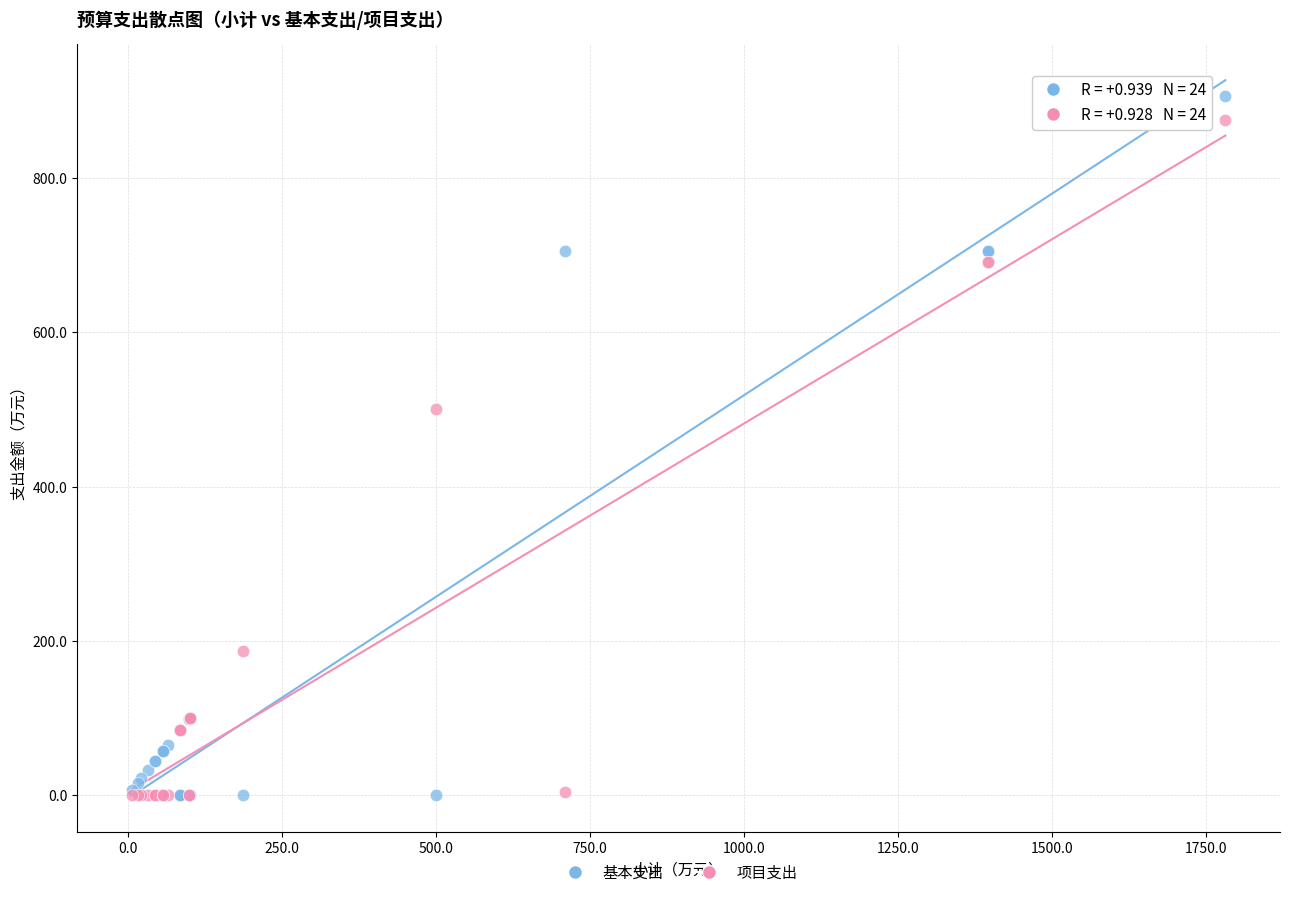

Across all series, what Y value is closest to 453?

500.0